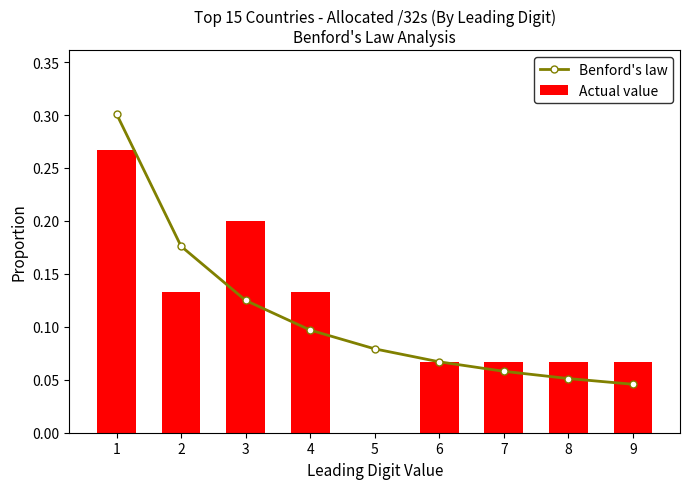

True or false: Actual value has a value of 0.0 at 6.

False